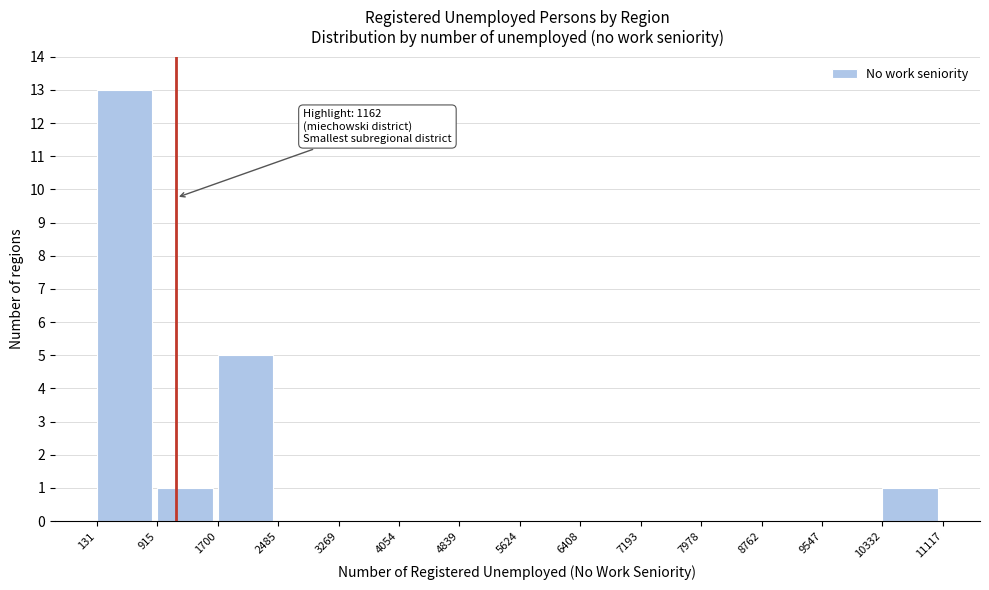

Which range on the x-axis has the tallest bar?

131 to 915